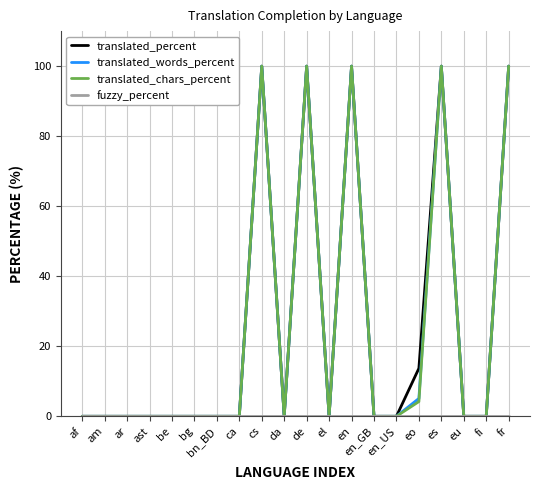

The translated_chars_percent series shows 0.0 at fi. True or false?

True